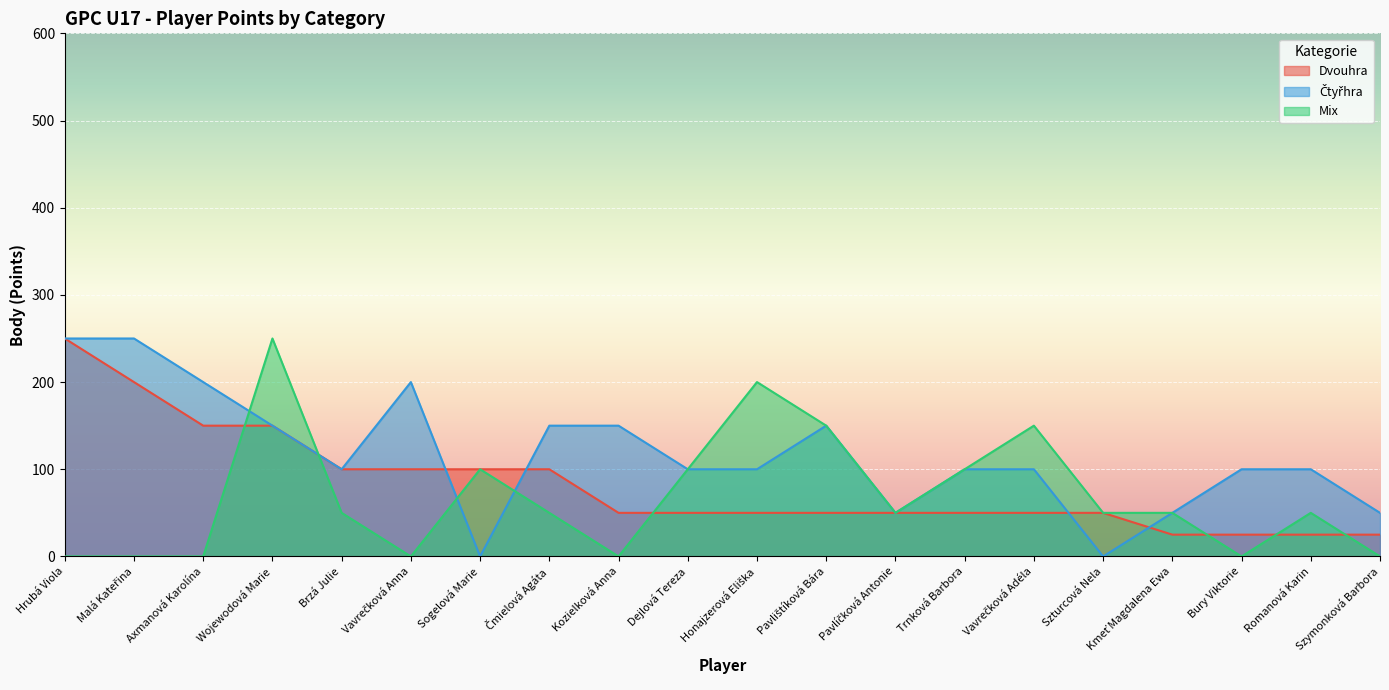

What value does the Mix series have at Kmeť Magdalena Ewa, to the nearest 10?

50